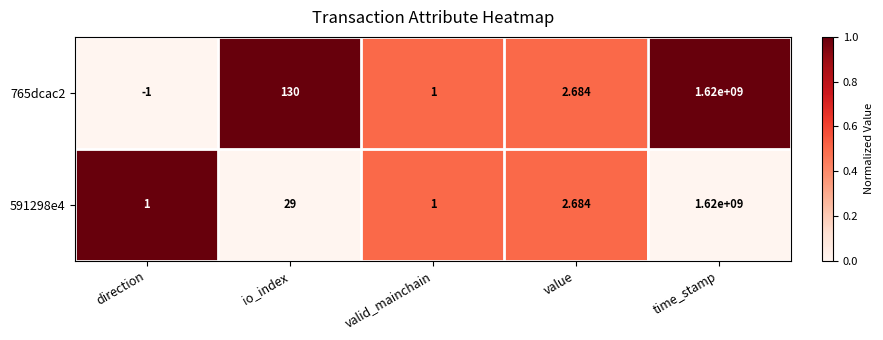

Is the value of 765dcac2 at value greater than the value of 591298e4 at time_stamp?

No